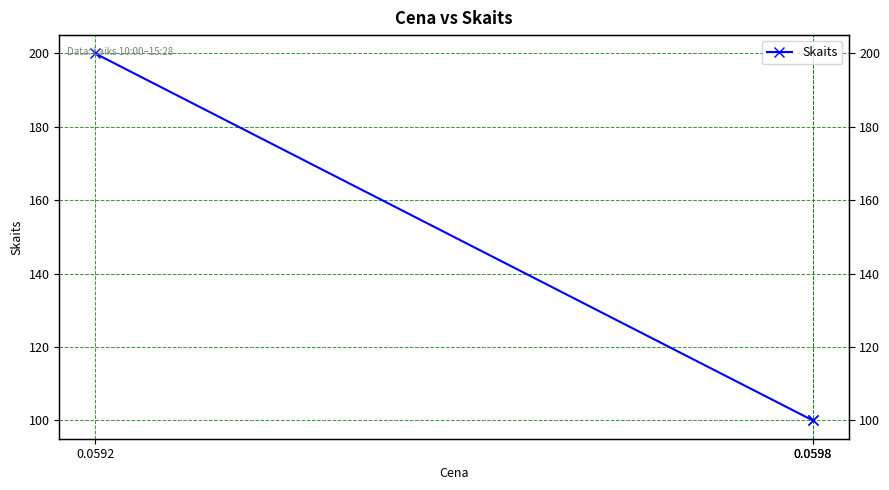

Count the number of data series in this chart.

1